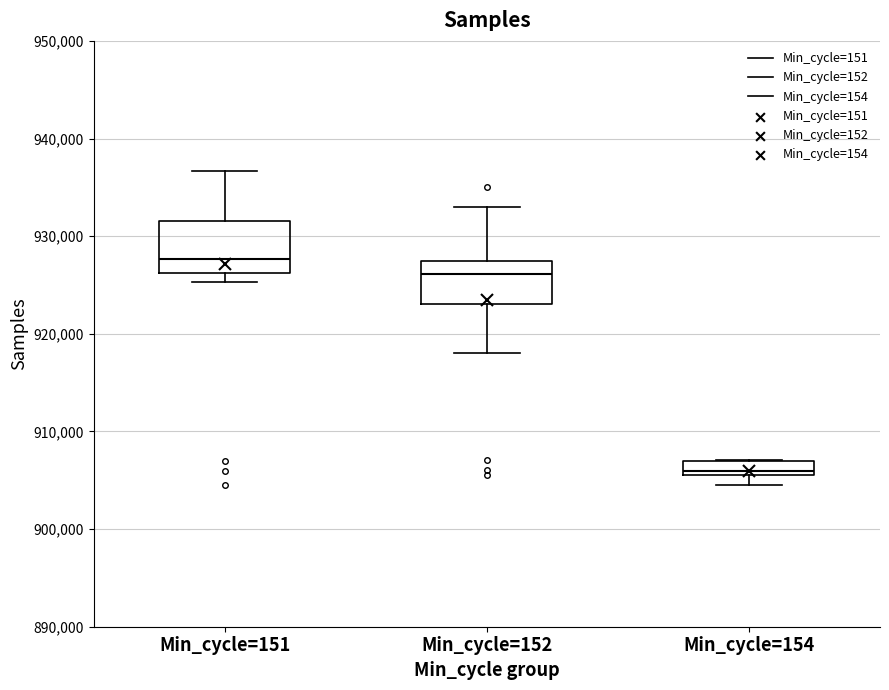

Which box's median line is the lowest?

Min_cycle=154